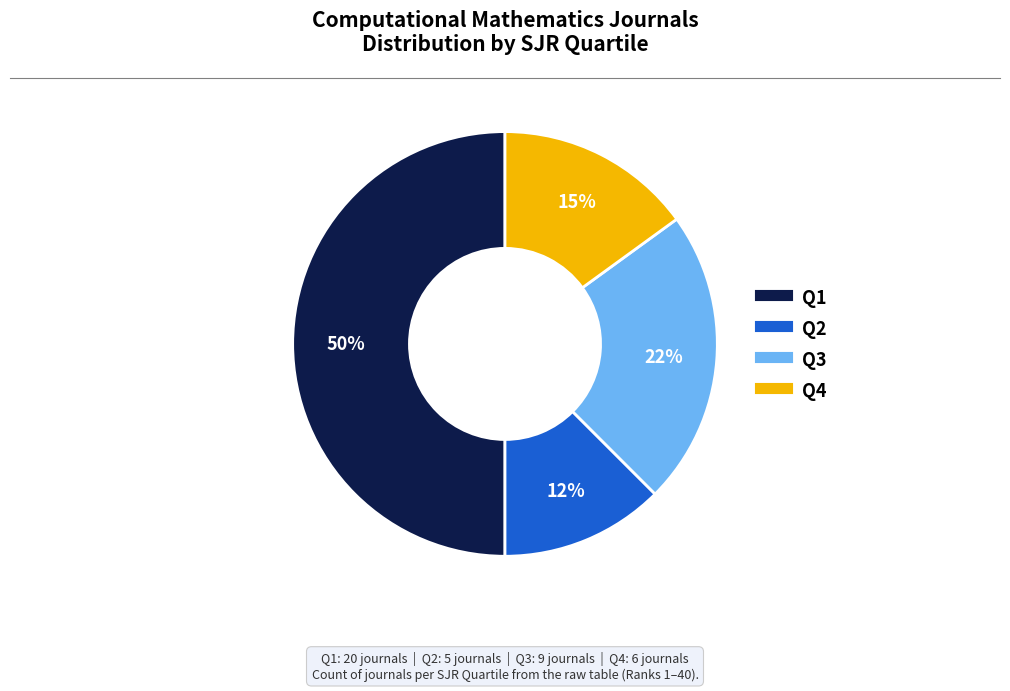

Which slice is the smallest?

Q2